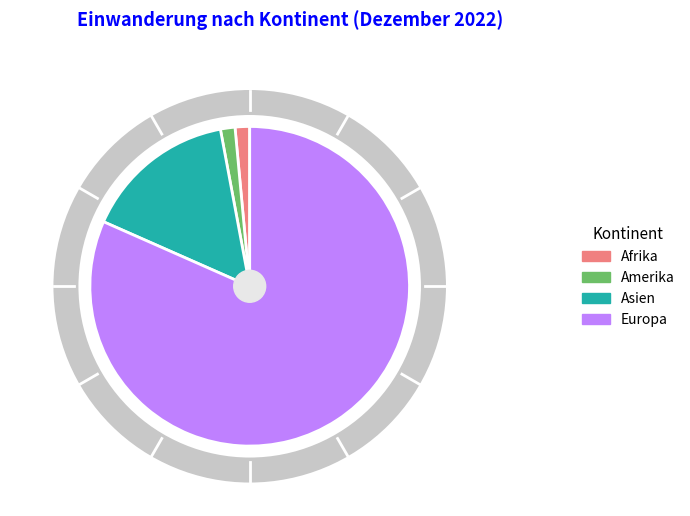

What is the largest slice in the pie chart?

Europa